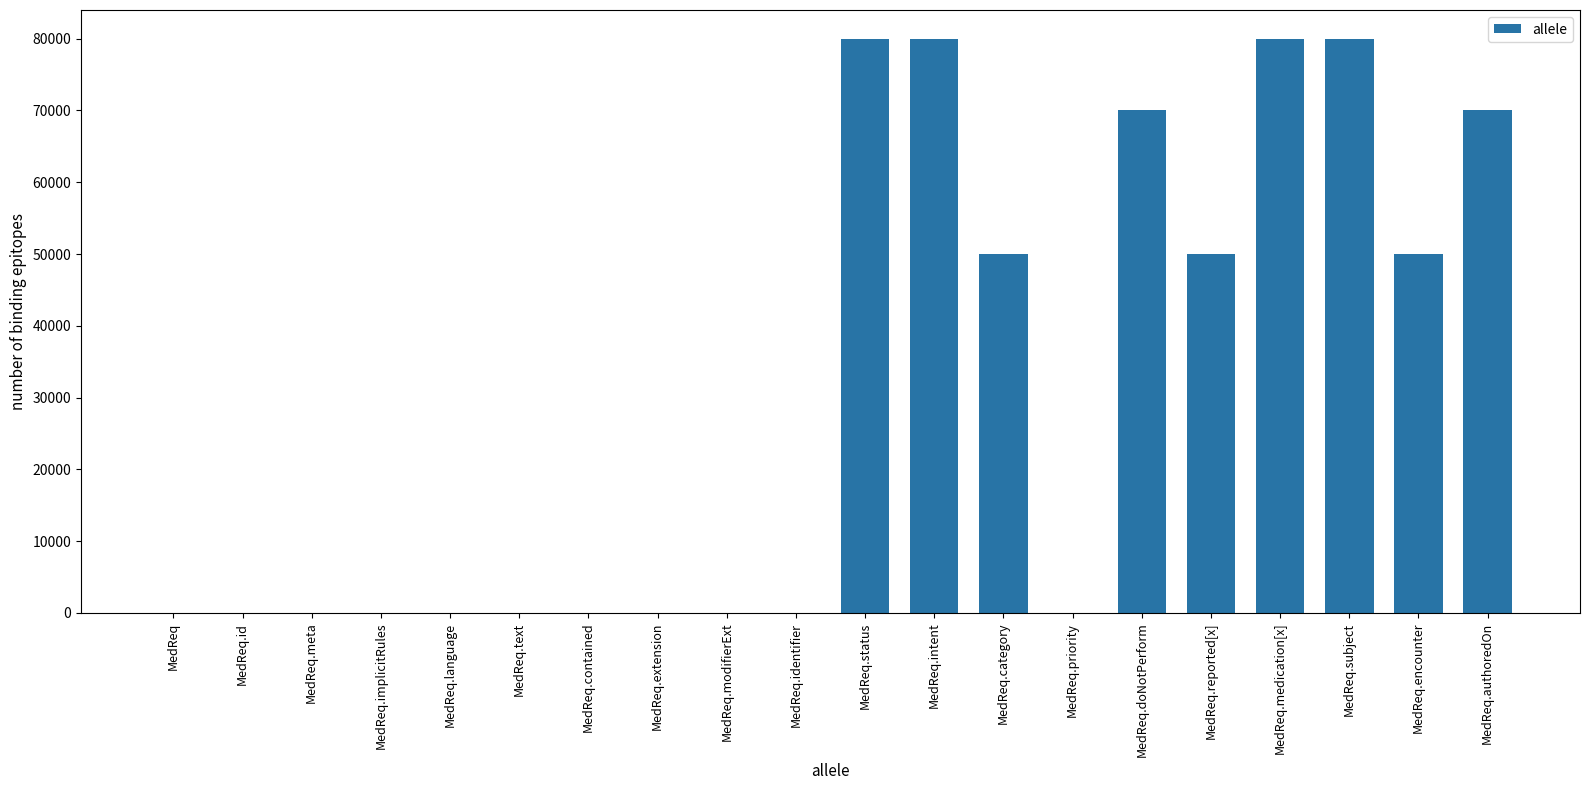

What is the change in value from MedReq.language to MedReq.authoredOn?

+70000